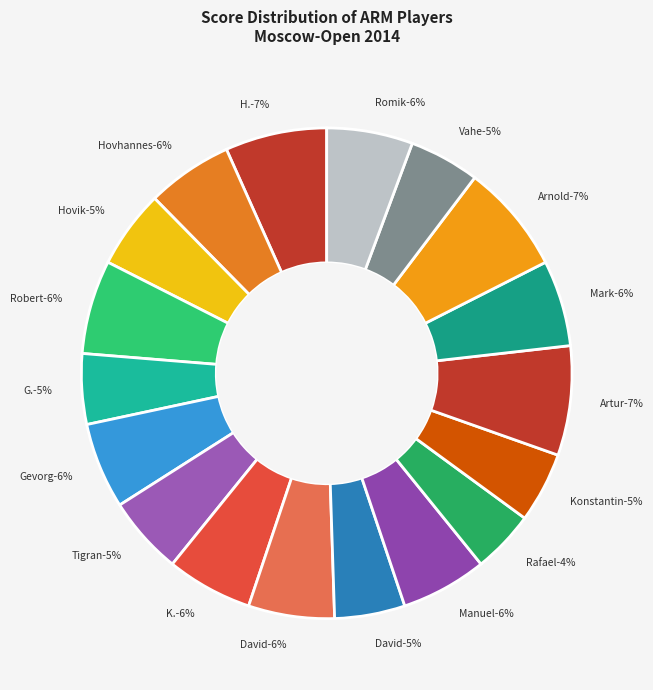

True or false: Grigoryan Karen H. accounts for 7% of the total.

True